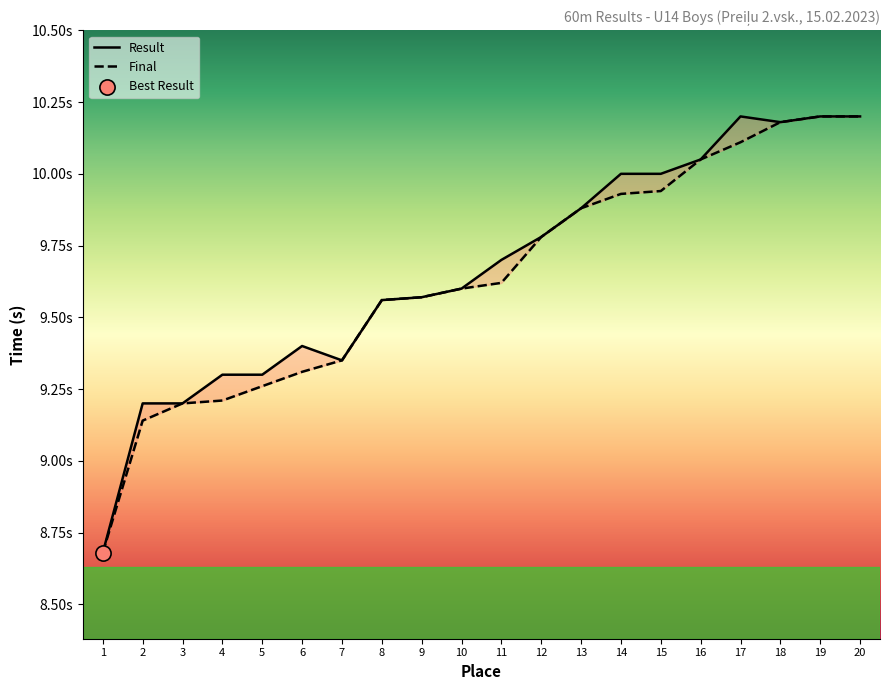

Which series contains the highest Y value?

Result